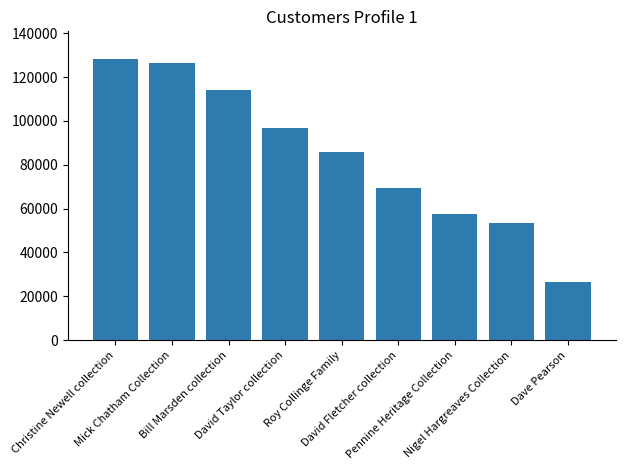

List the labels in order of value, largest first.

Christine Newell collection, Mick Chatham Collection, Bill Marsden collection, David Taylor collection, Roy Collinge Family, David Fletcher collection, Pennine Heritage Collection, Nigel Hargreaves Collection, Dave Pearson